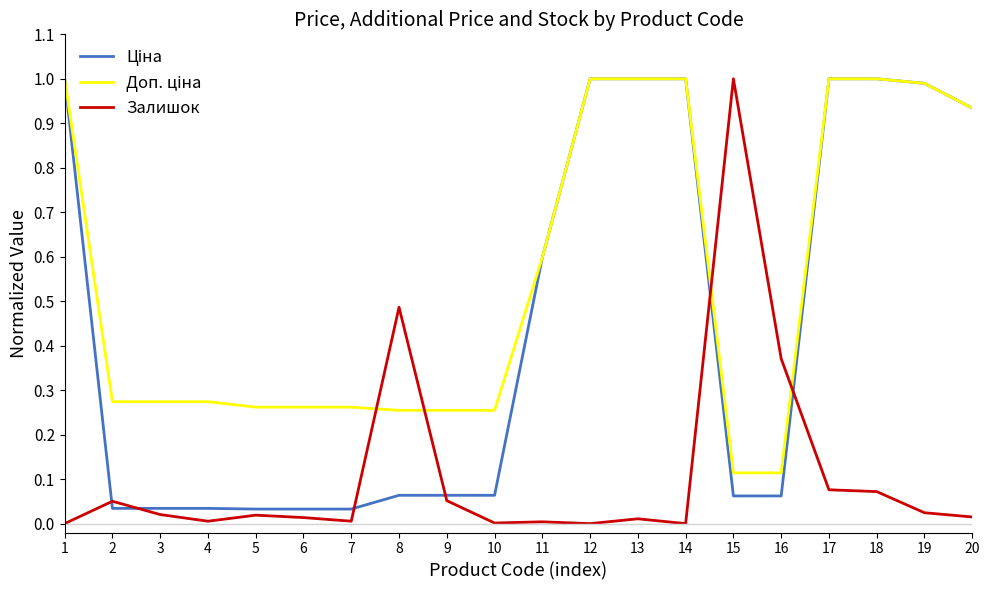

Between 5 and 15, which series saw the biggest shift?

Залишок